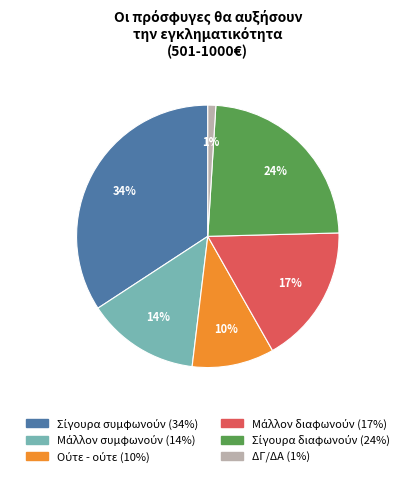

To the nearest percent, what portion does ΔΓ/ΔΑ represent?

1%